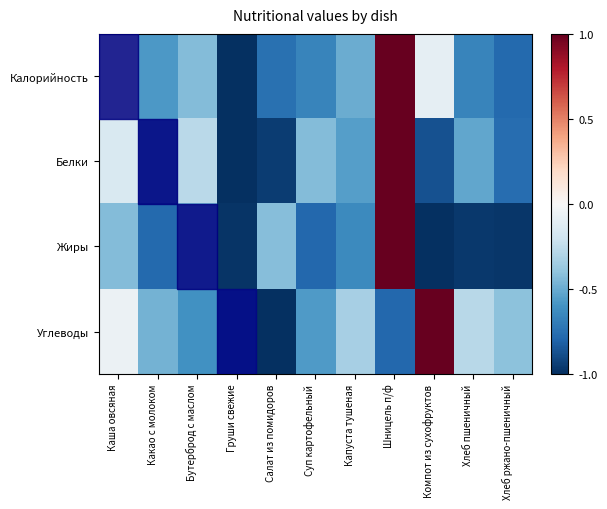

Between Каша овсяная and Компот из сухофруктов, which series saw the biggest shift?

Углеводы